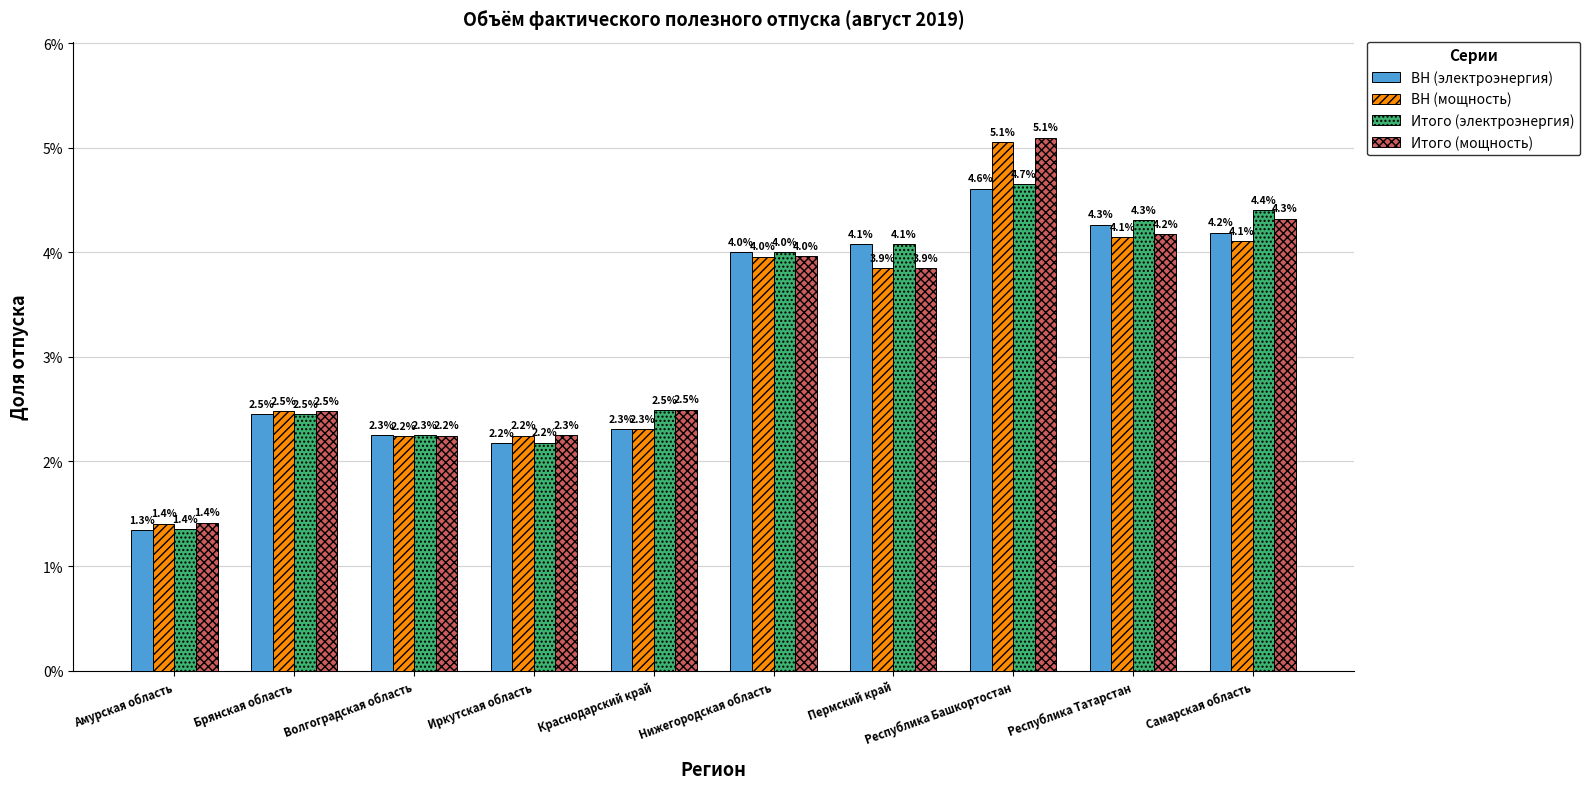

What are all the series names shown in the legend?

ВН (электроэнергия), ВН (мощность), Итого (электроэнергия), Итого (мощность)